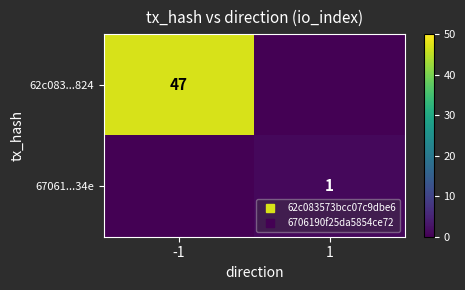

How many positive values does the 67061...34e series have?

1